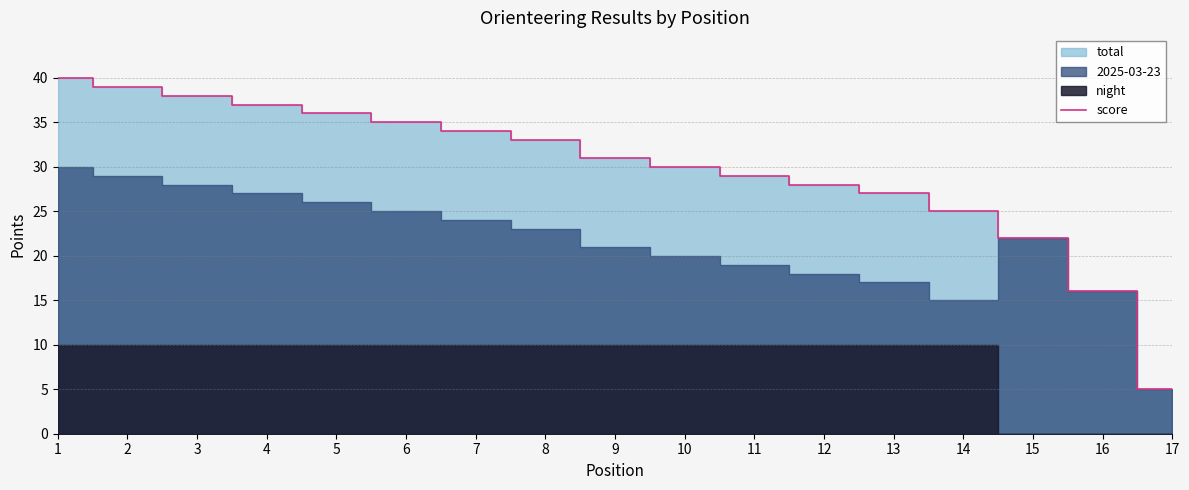

What is the approximate value at 11, to the nearest 10?

30